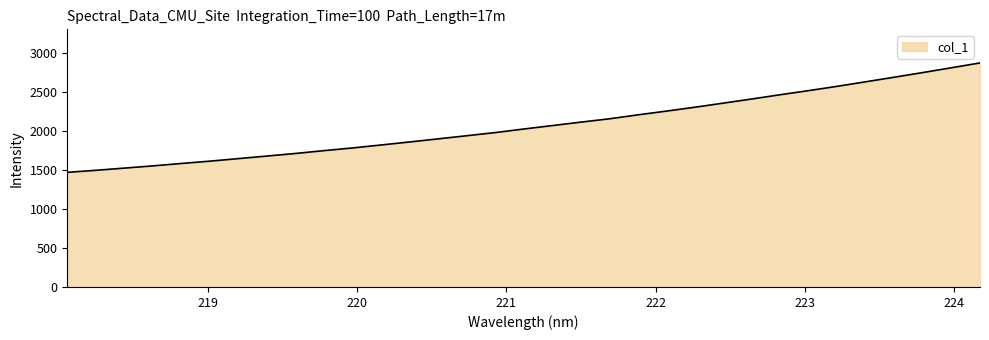

What is the minimum value shown in the chart?

1467.1